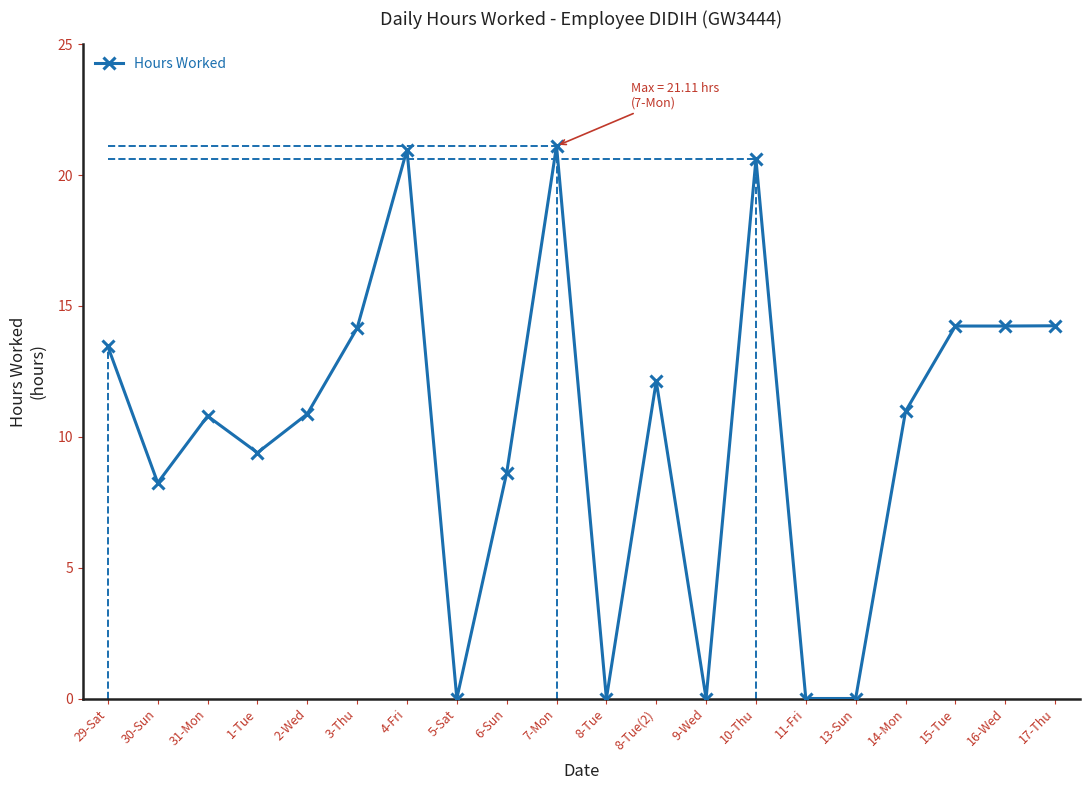

What is the maximum value shown in the chart?

21.1